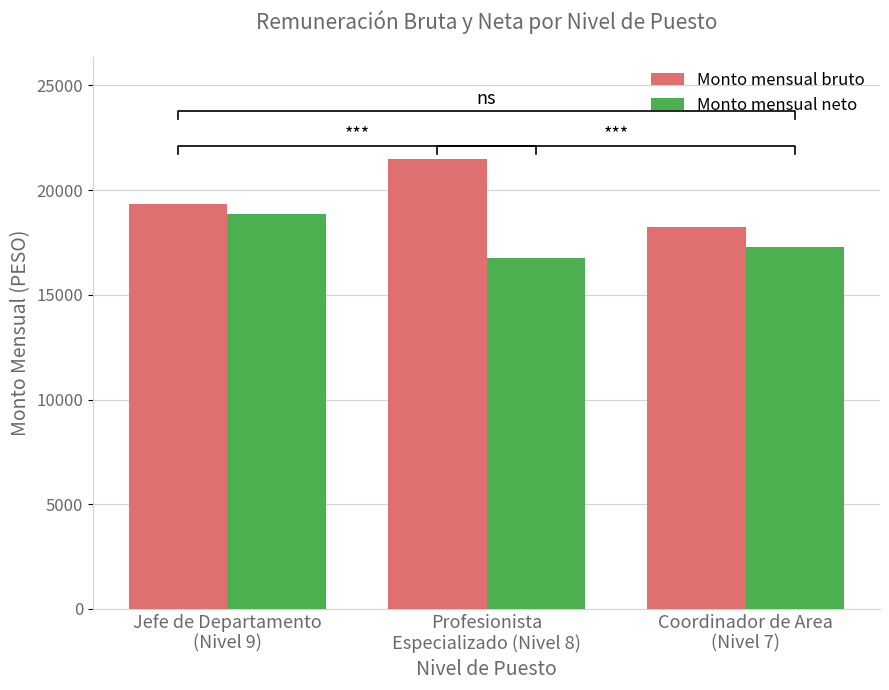

How many categories are shown in the chart?

3